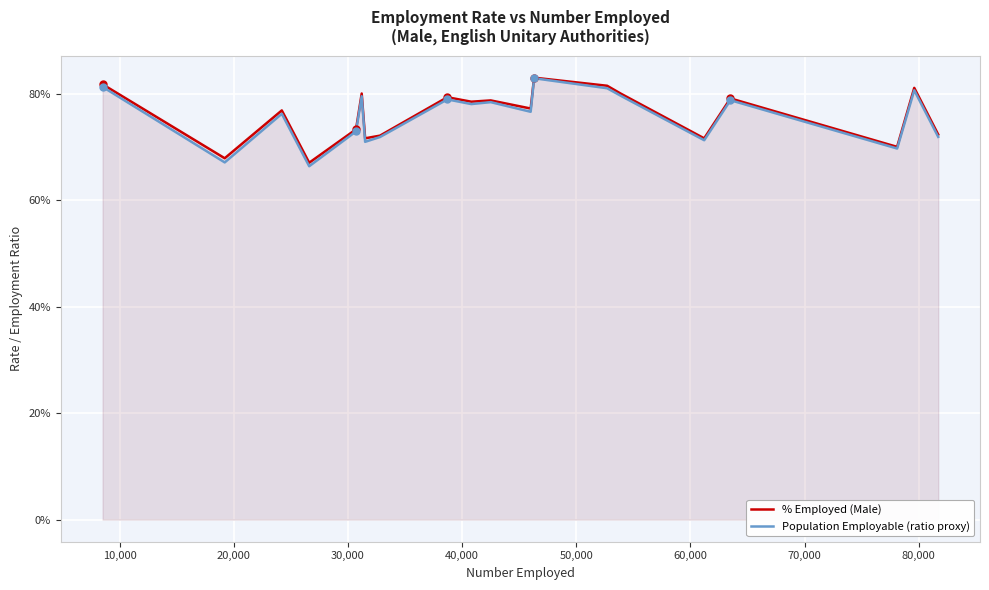

What are all the series names shown in the legend?

% Employed (Male), Population Employable (ratio proxy)